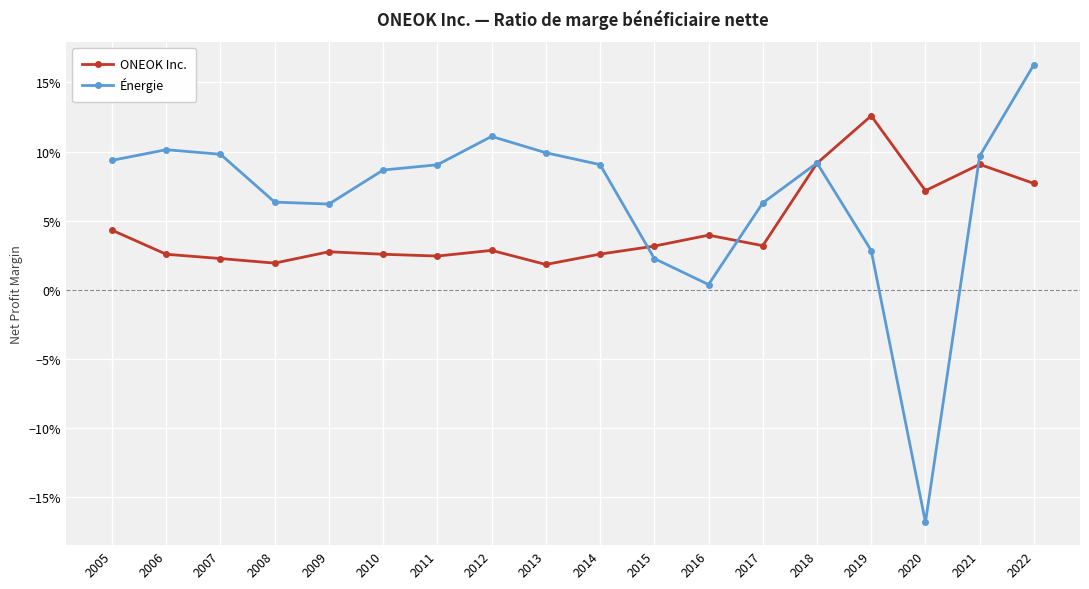

What is the difference between the Énergie values at 2010 and 2020?

0.3